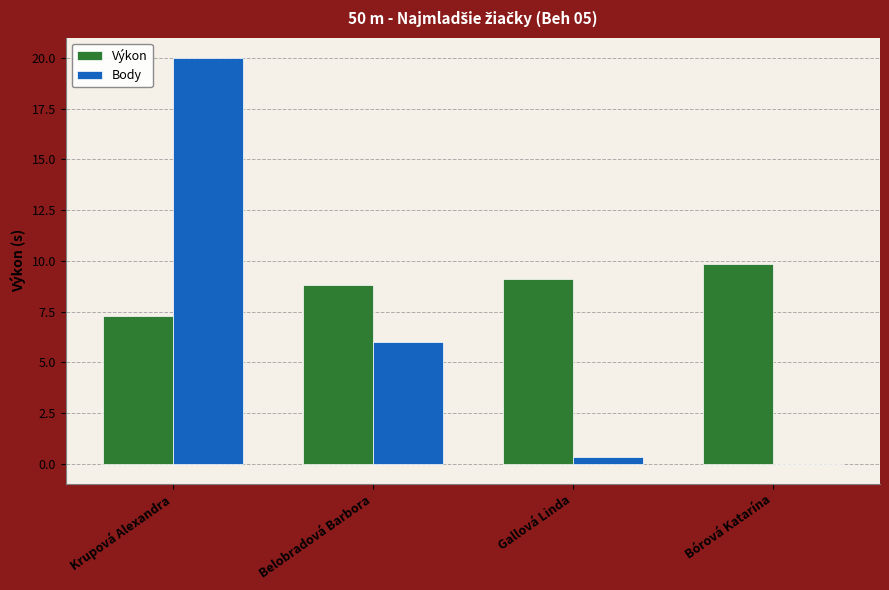

Between Belobradová Barbora and Gallová Linda, which series saw the biggest shift?

Body